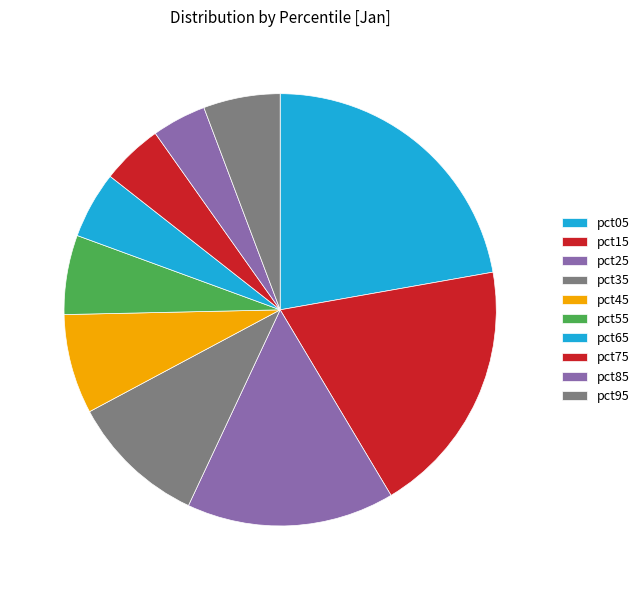

Count the number of slices in the pie.

10